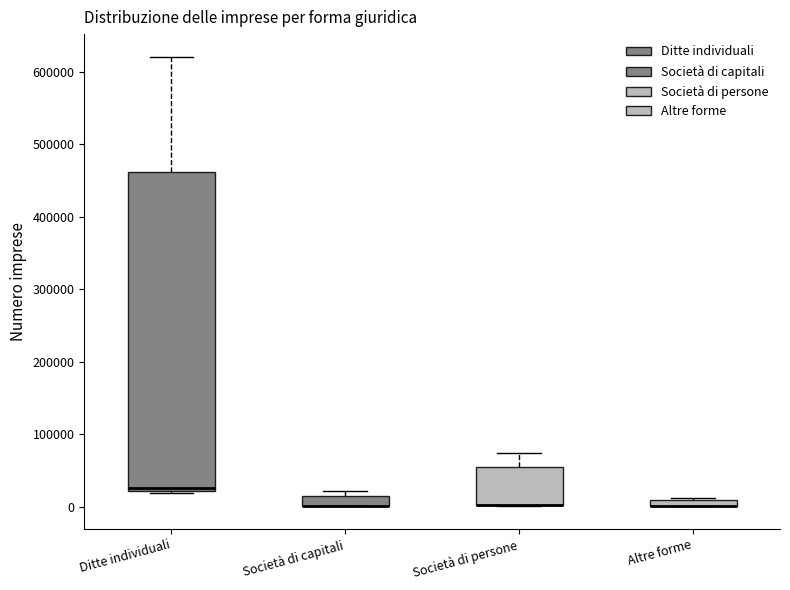

Where is the lower edge of the box for Società di capitali on the y-axis? The values are not printed on the chart, so give them approximately, as read against the axis.

0